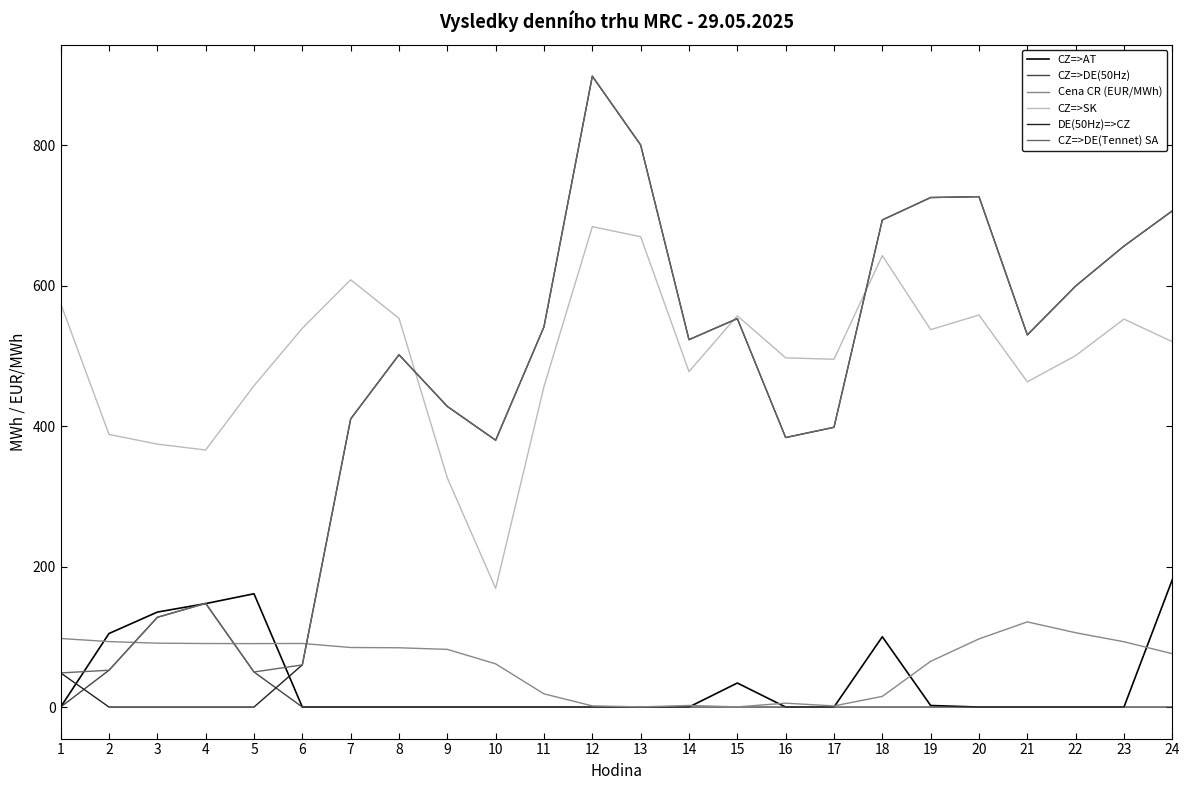

The value of CZ=>SK at 22 is 275.9. True or false?

False